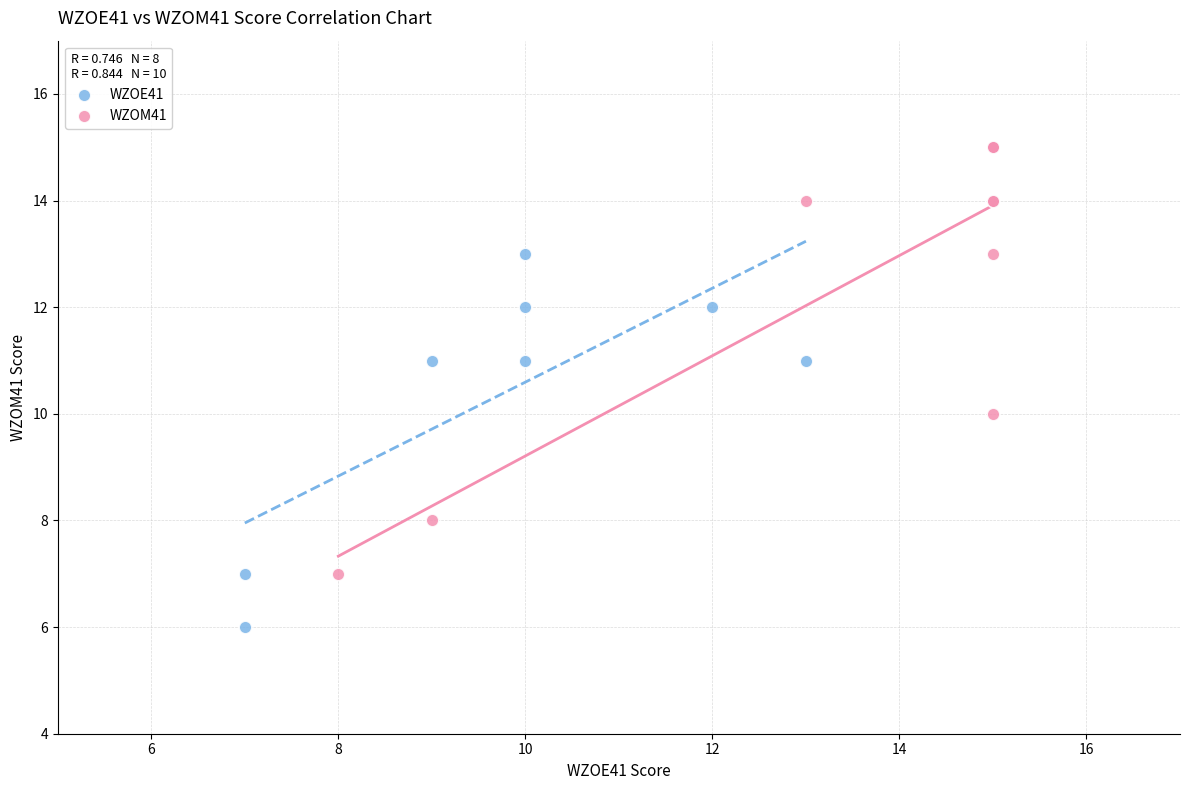

Which series contains the lowest Y value?

WZOE41